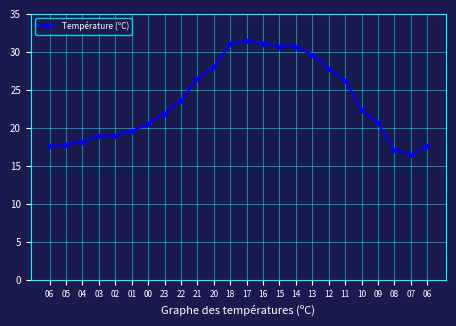

How many data points does each series have?

24